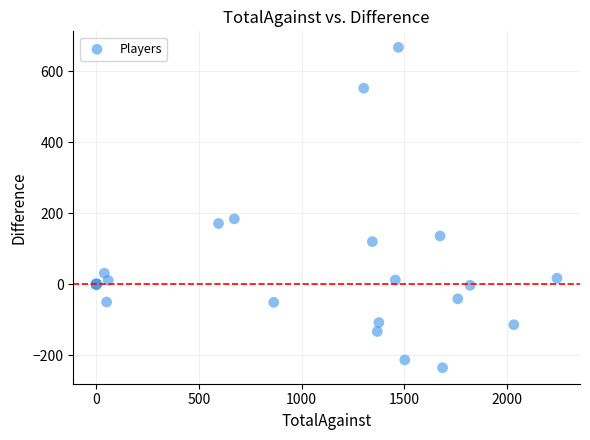

What Y value in the scatter plot is closest to 216?

184